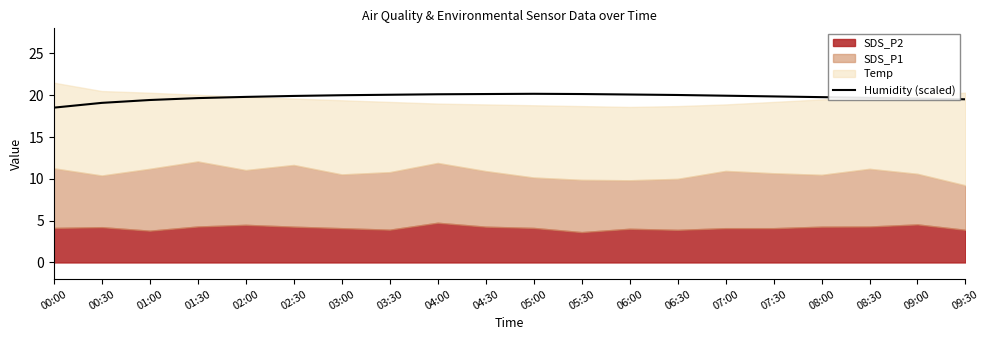

What is the difference between the values at 07:30 and 05:30?

0.3